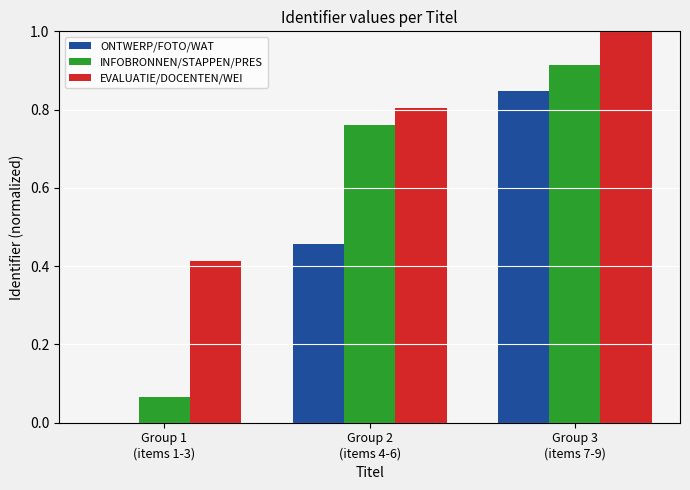

What is the sum of all ONTWERP/FOTO/WAT values?

1.3